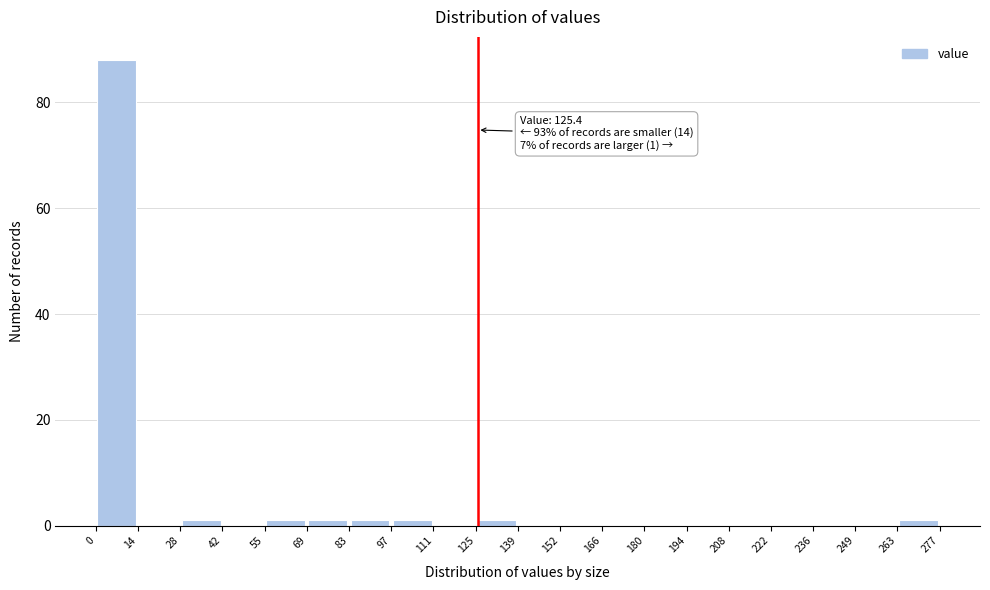

Which range on the x-axis has the tallest bar?

0 to 14